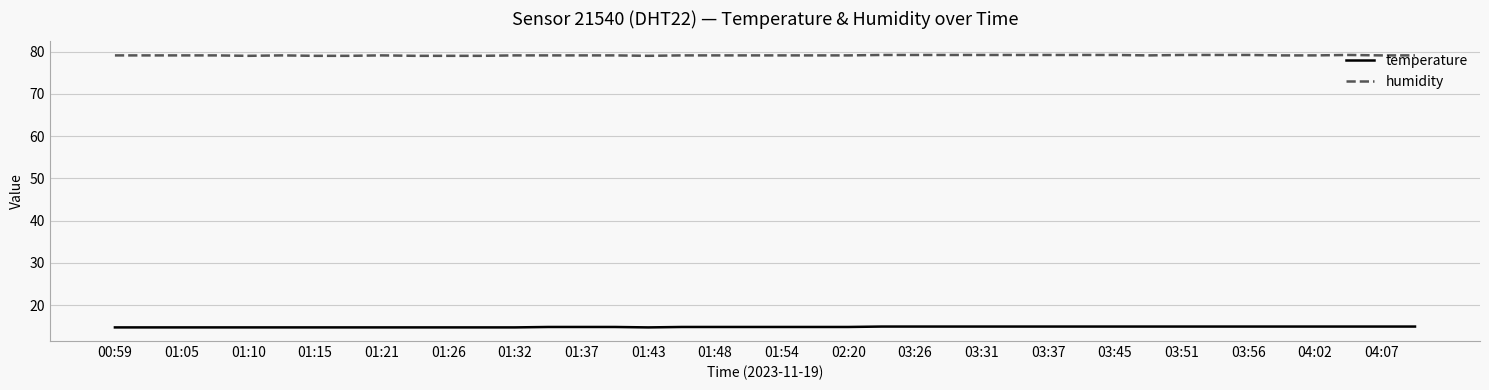

Does the chart have visible grid lines?

Yes